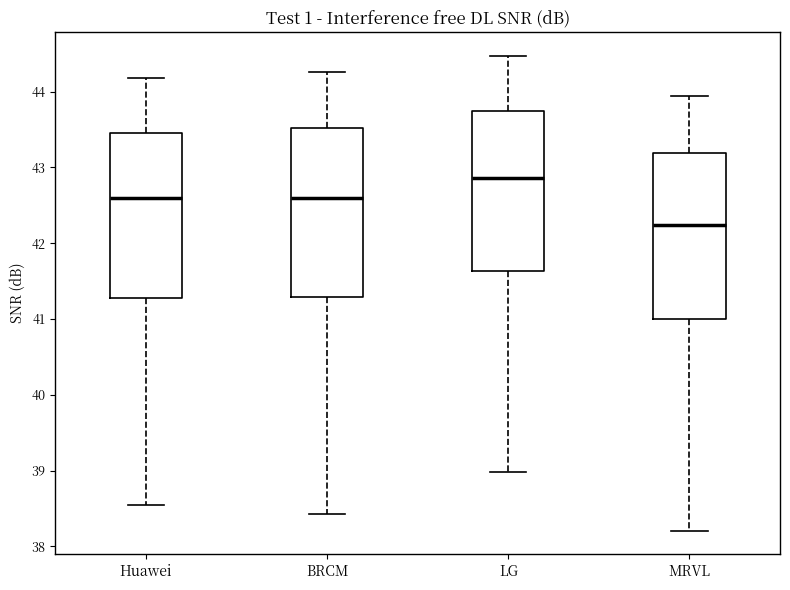

Reading left to right, read every box against the y-axis: the position of its median line, the range the box covers, and the ends of its whiskers. The values are not printed on the chart, so give them approximately, as read against the axis.

Huawei: median 42.6, box 41.3 to 43.5, whiskers 38.6 to 44.2
BRCM: median 42.6, box 41.3 to 43.5, whiskers 38.4 to 44.3
LG: median 42.9, box 41.6 to 43.7, whiskers 39.0 to 44.5
MRVL: median 42.2, box 41.0 to 43.2, whiskers 38.2 to 43.9